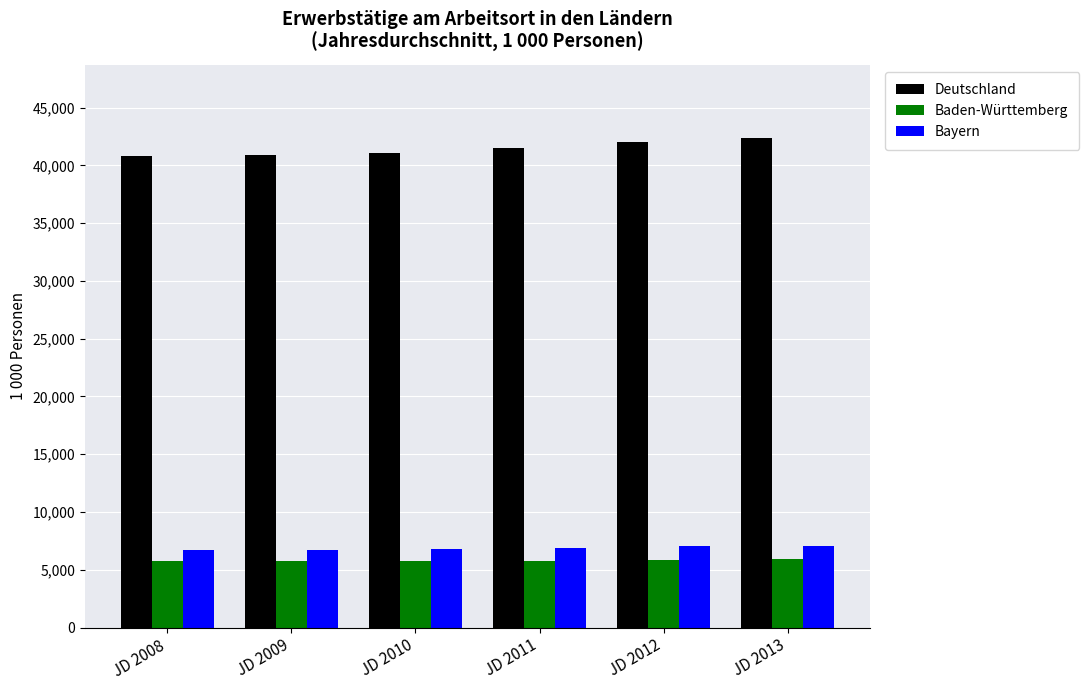

True or false: Bayern has a value of 3712.5 at JD 2008.

False